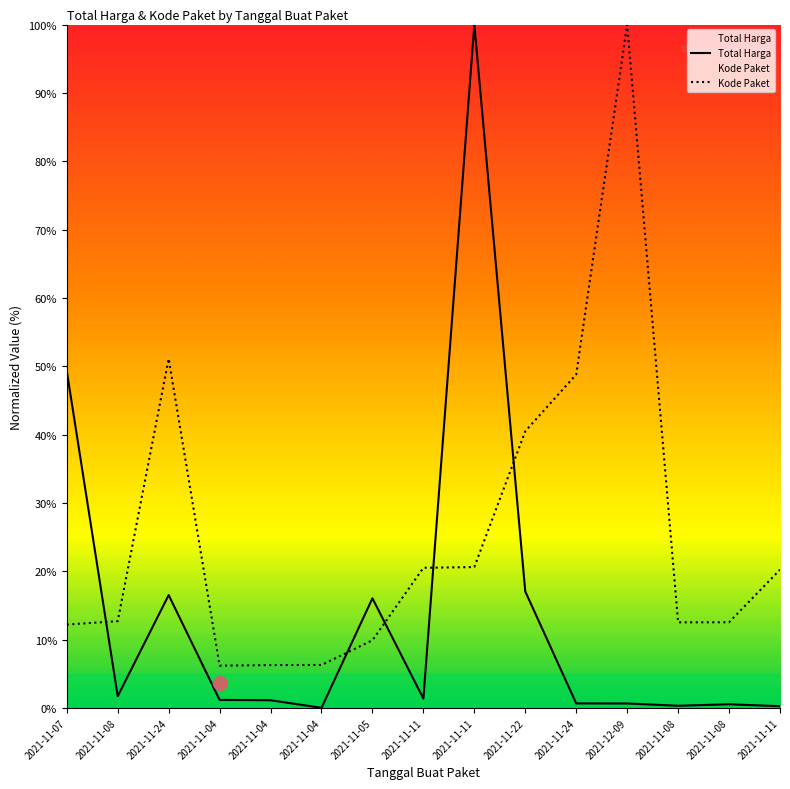

What is the total value across all series at 2021-11-05?

25.9